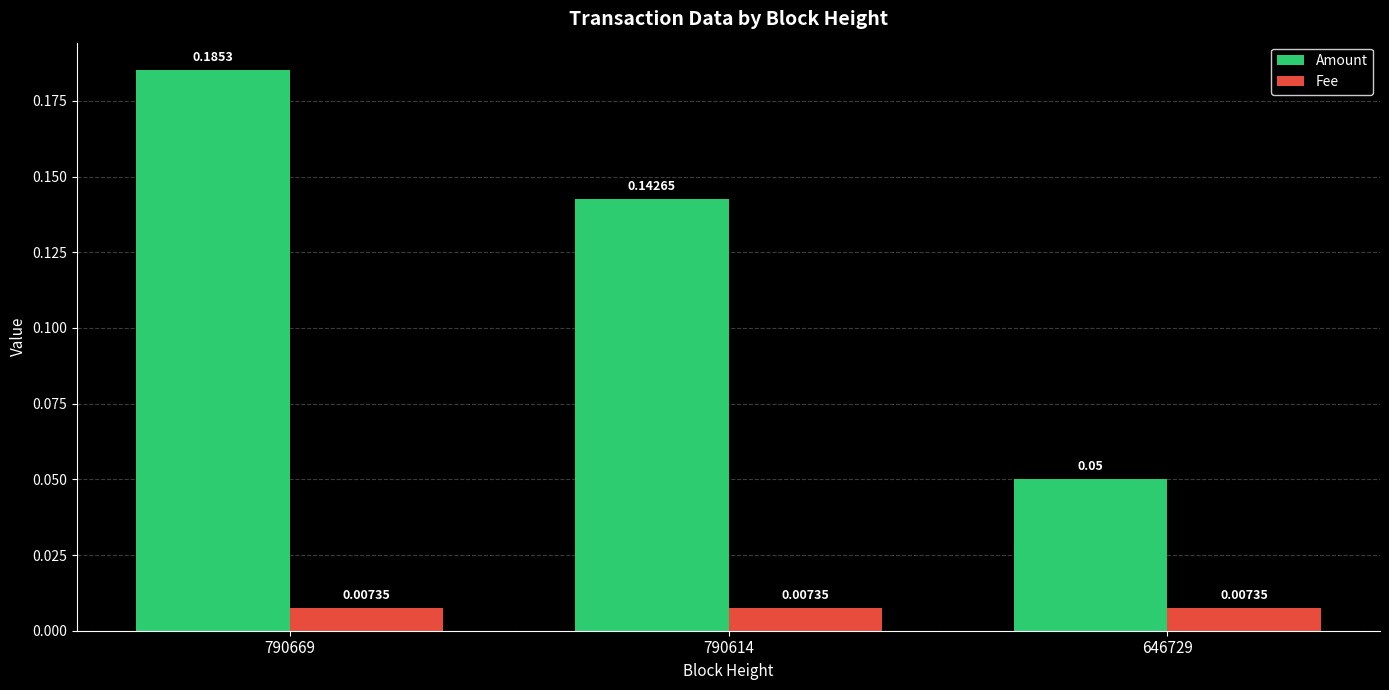

What are all the series names shown in the legend?

Amount, Fee